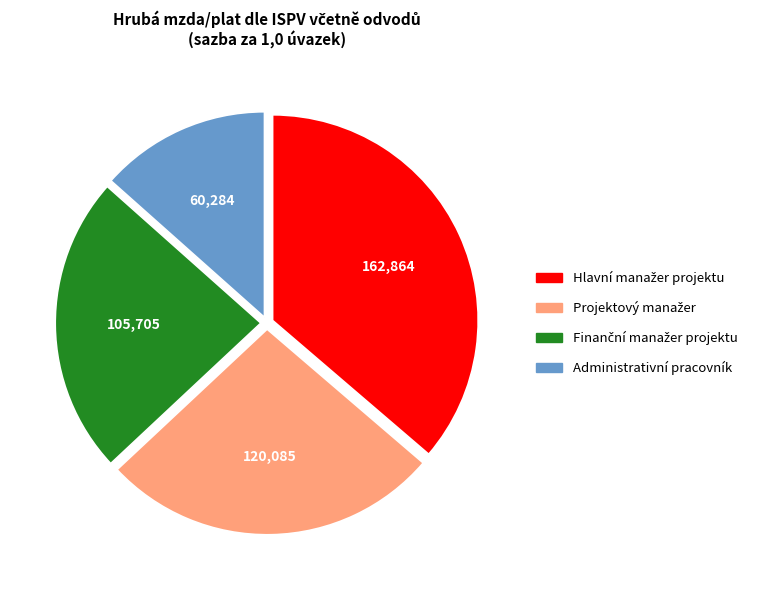

Is there a majority slice in this chart?

No